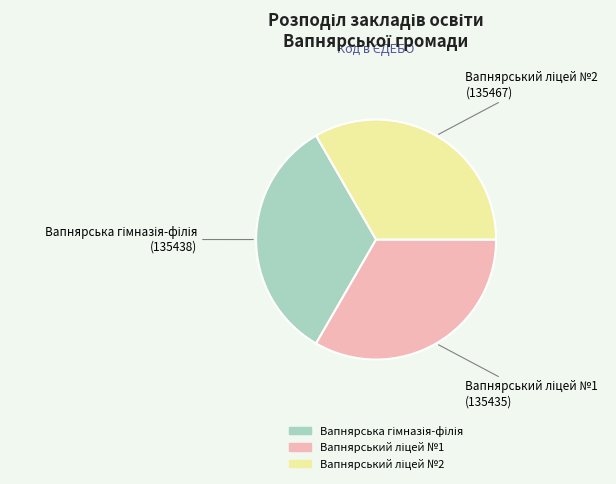

Is there a majority slice in this chart?

No